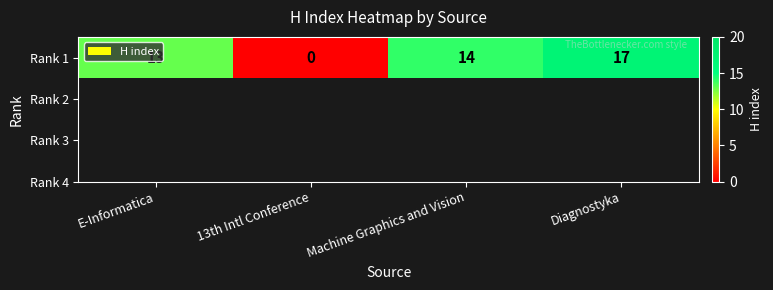

Read the value at E-Informatica, to the nearest 10.

10